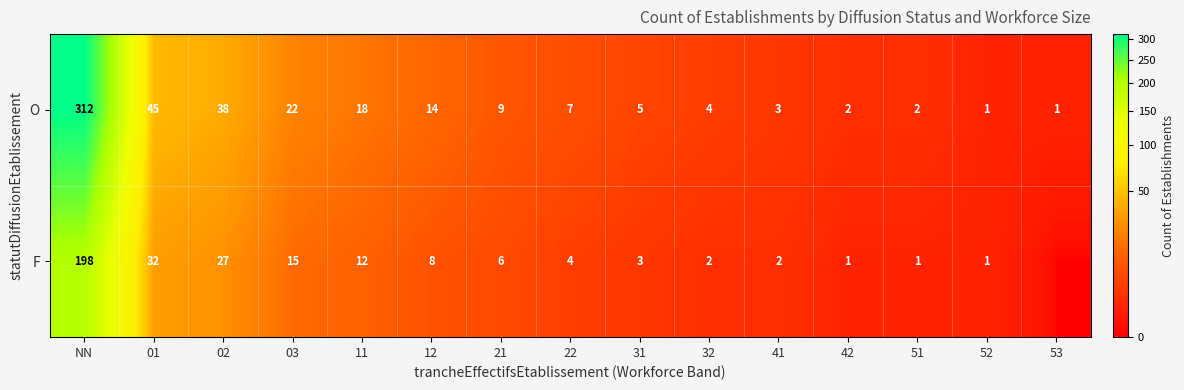

The value of F at 03 is 23. True or false?

False